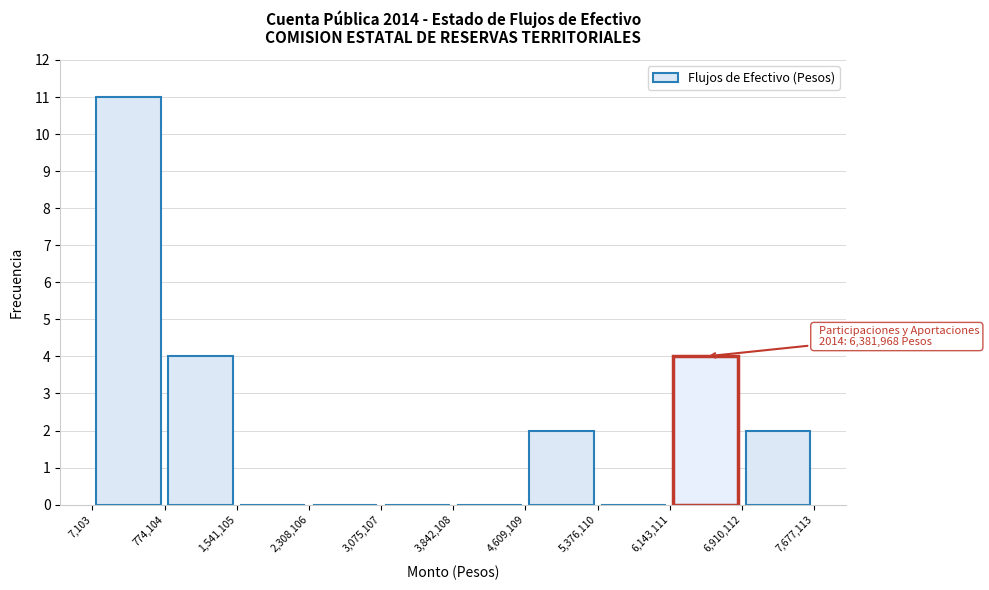

Which range on the x-axis has the tallest bar?

7,103 to 774,104